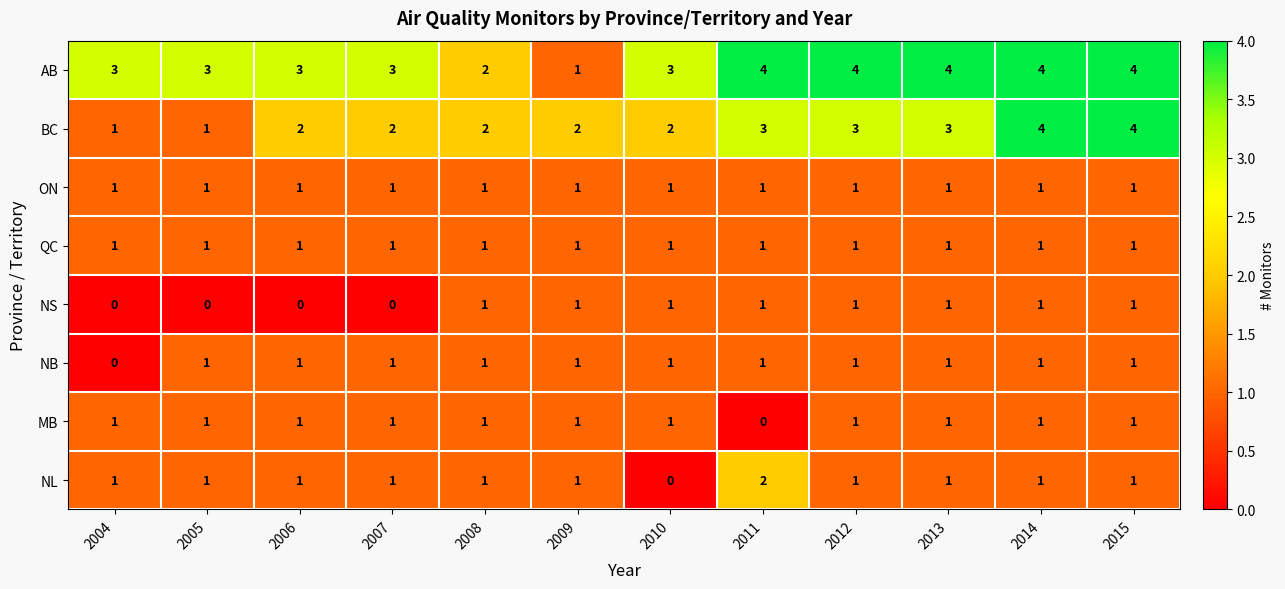

What is the spread (max minus min) of values at 2006?

3